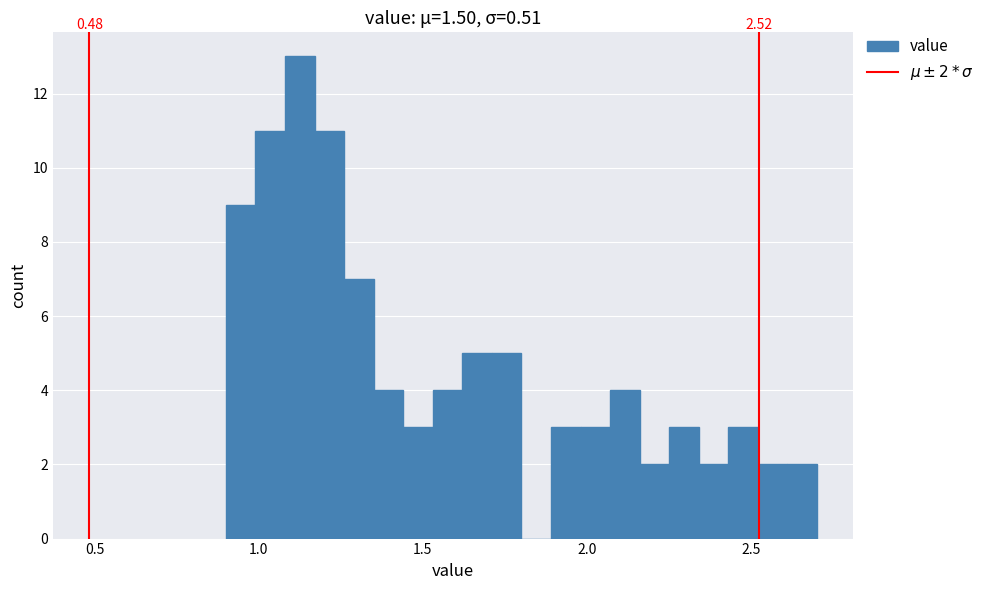

Around what value on the x-axis is the tallest bar? Give the approximate position of its centre, as read against the axis.

1.15